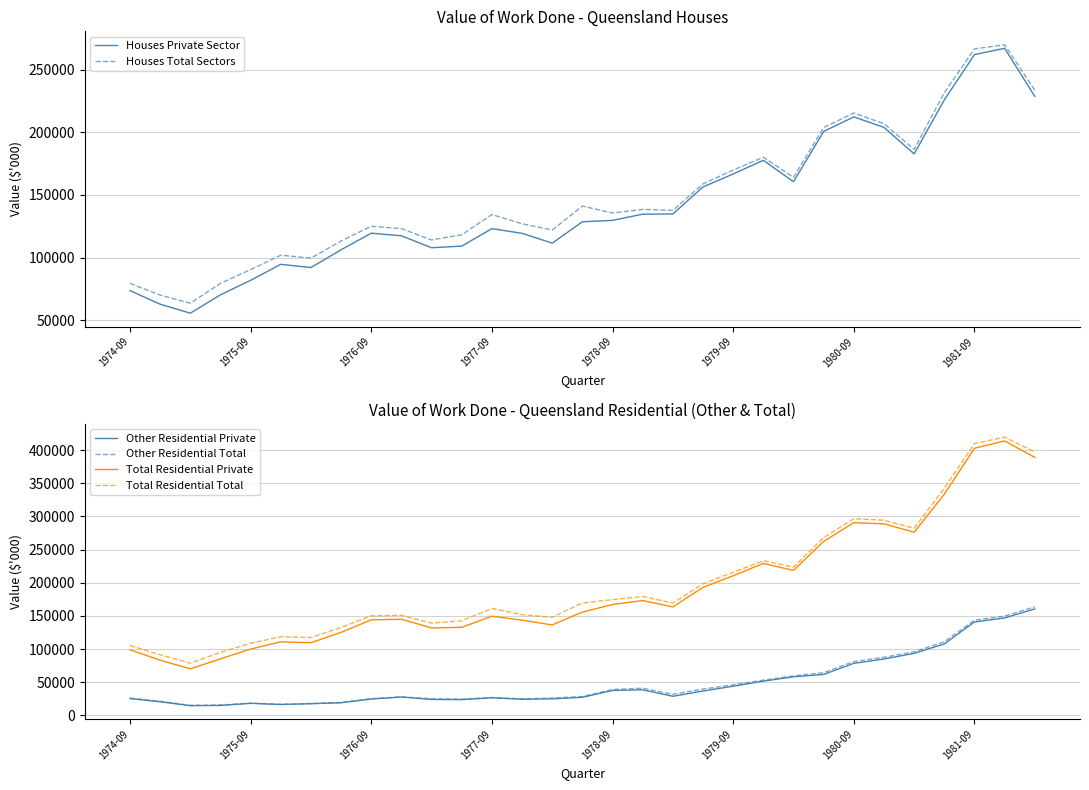

The Total Residential Total series shows 37757 at 10. True or false?

False